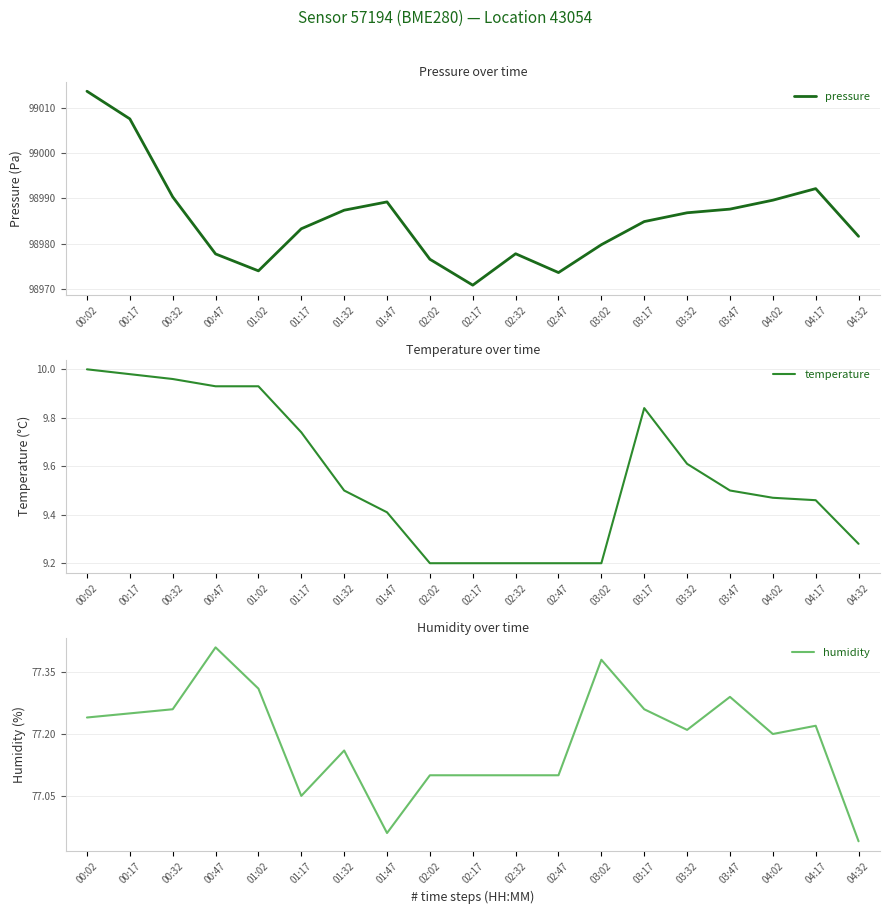

True or false: pressure and humidity cross at least once.

False